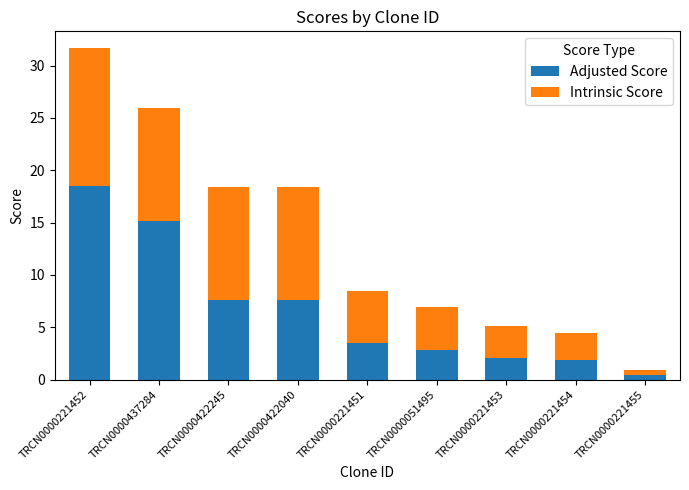

At which label does Adjusted Score reach its peak?

TRCN0000221452